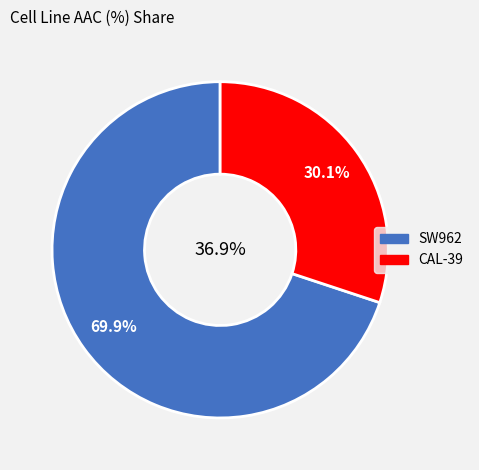

Which category accounts for the majority?

SW962